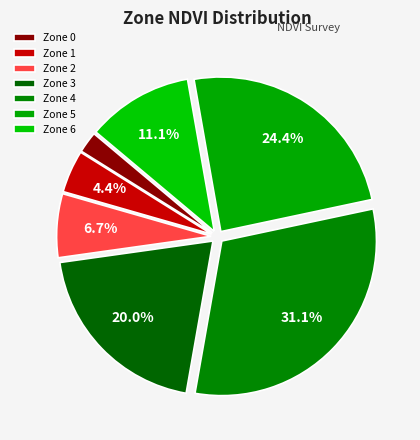

What is the ratio of the value at Zone 4 to the value at Zone 6?

2.8